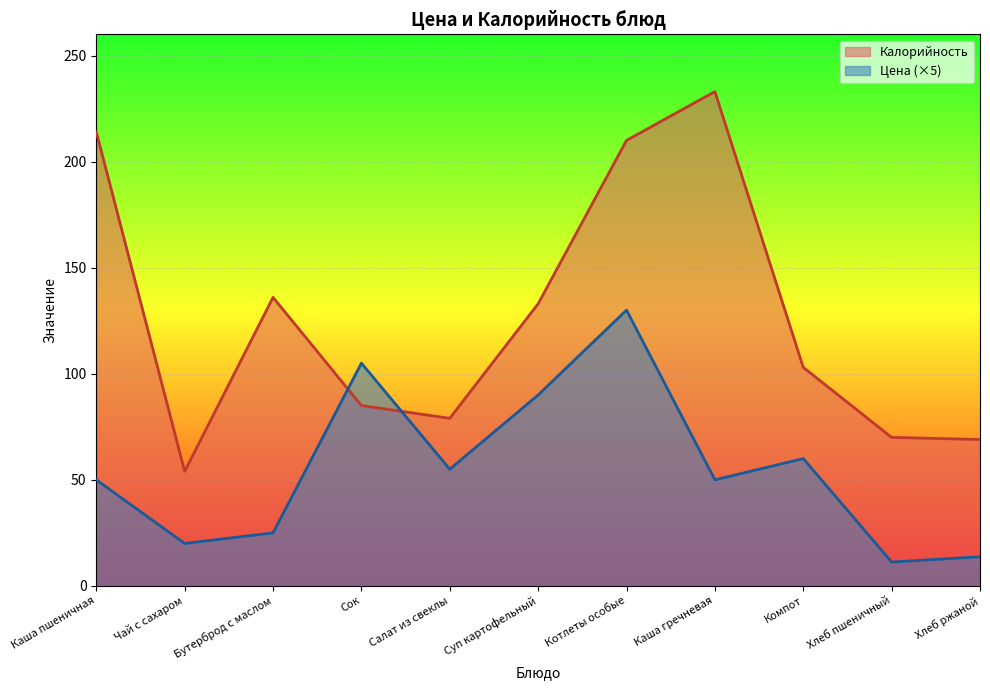

Does the chart display data point markers on the line(s)?

No